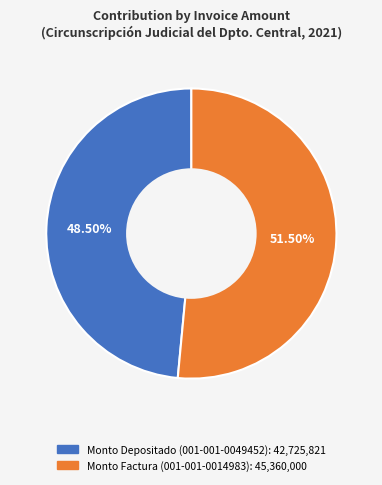

To the nearest percent, what is the difference between the largest and smallest slice percentages?

3%